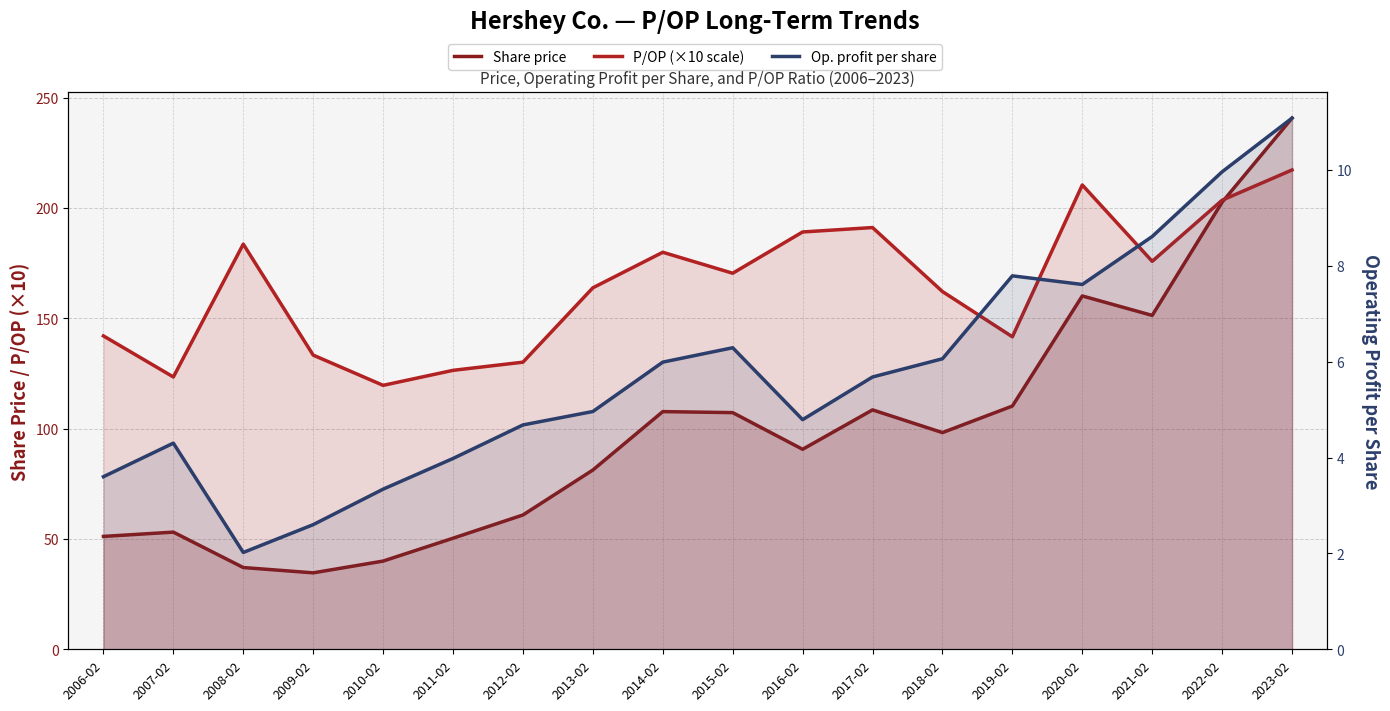

Which series has the largest range (max minus min)?

Share price